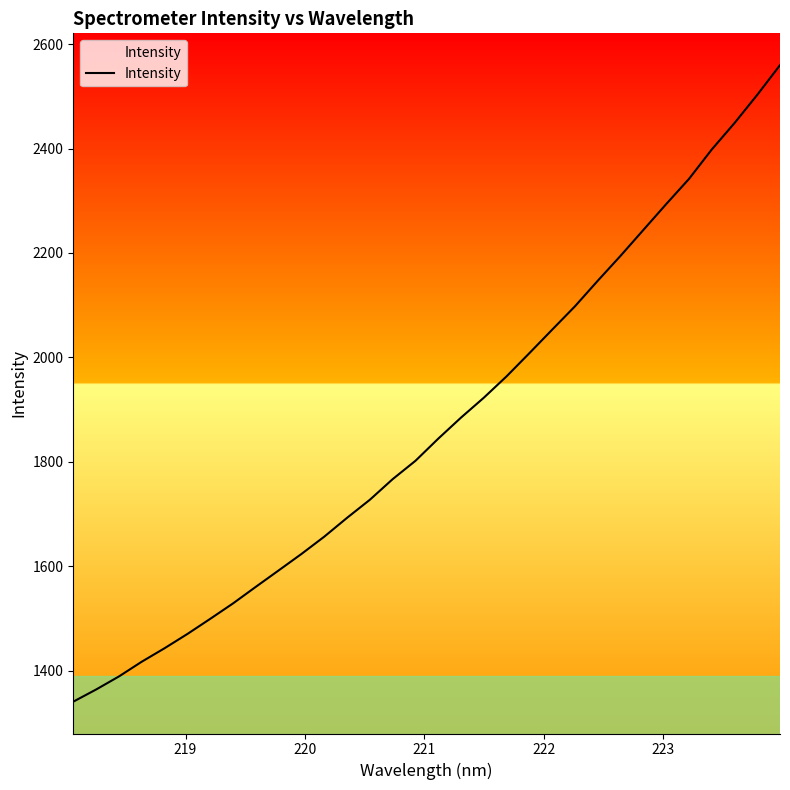

True or false: there are more than 1 points higher than both neighbors.

False